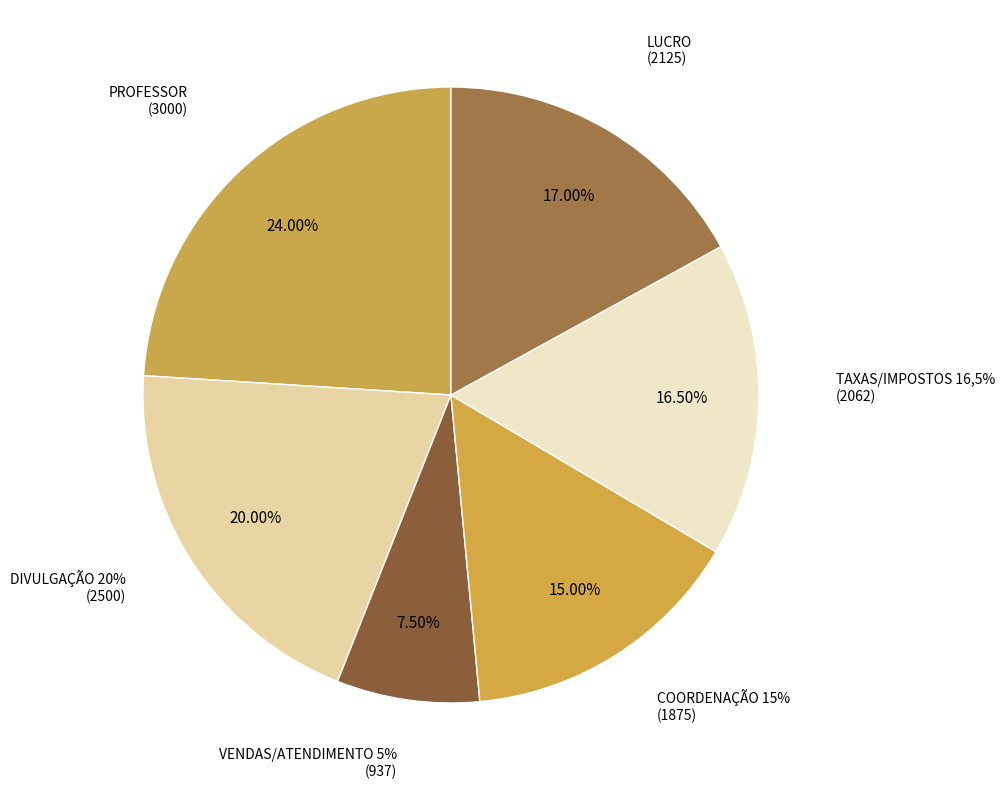

Does any single category account for the majority?

No